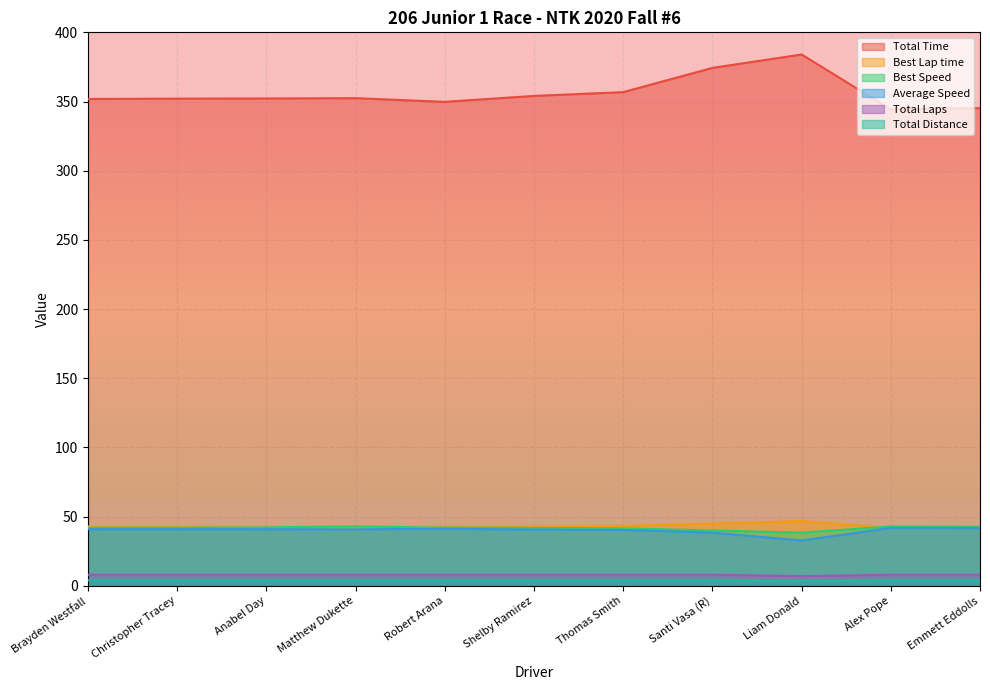

What value does the Best Speed series have at Robert Arana?

42.1